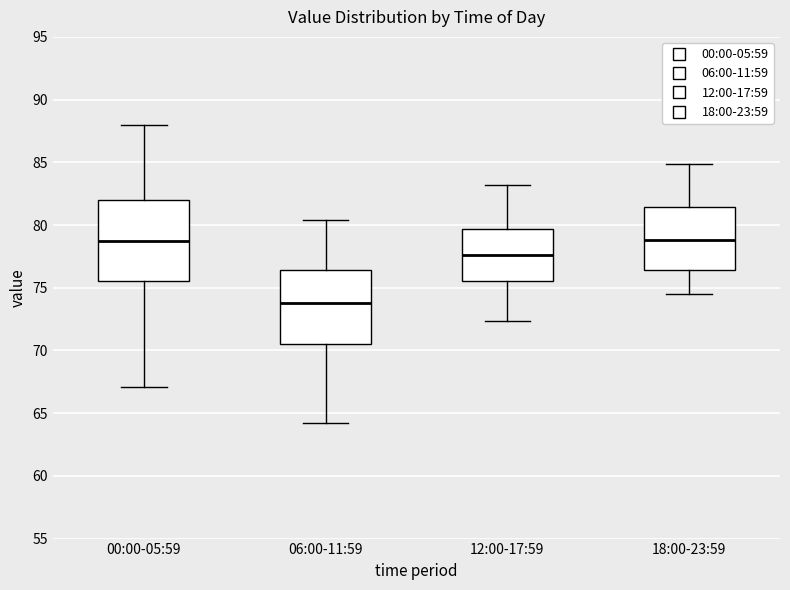

Where is the upper edge of the box for 12:00-17:59 on the y-axis? The values are not printed on the chart, so give them approximately, as read against the axis.

79.5